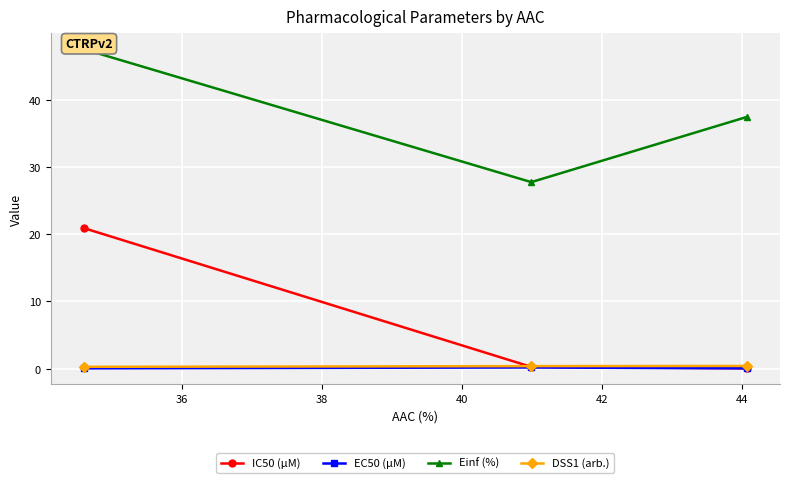

What is the highest value of the IC50 (µM) series?

20.9